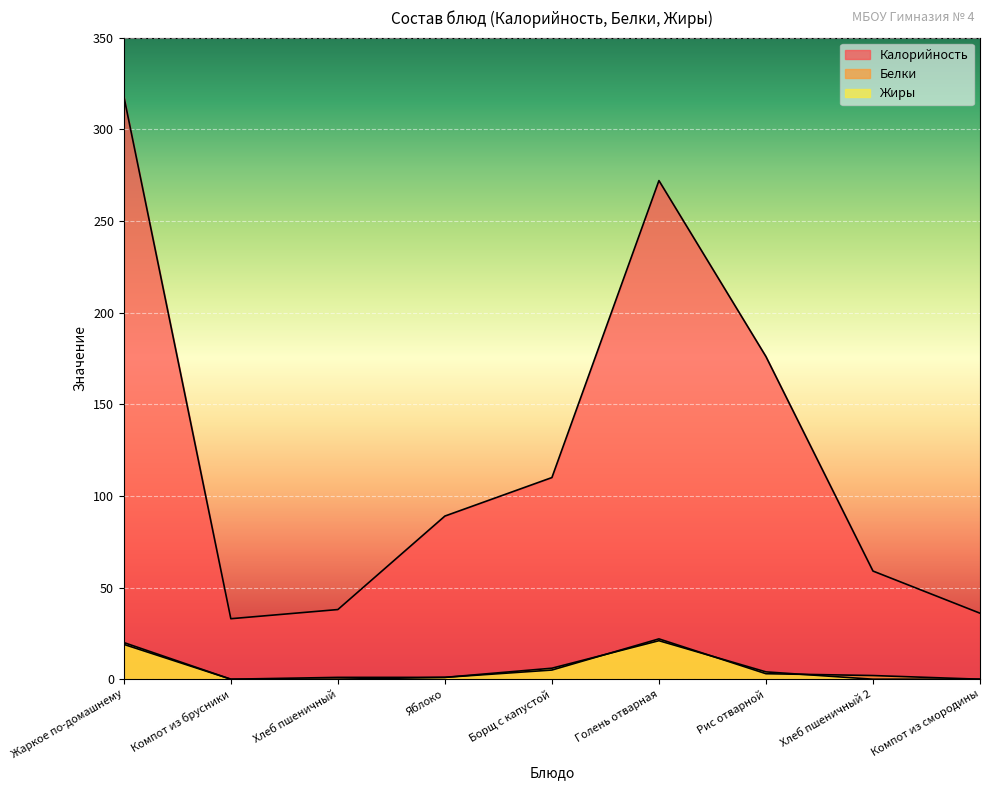

The Жиры series shows -13 at Хлеб пшеничный. True or false?

False